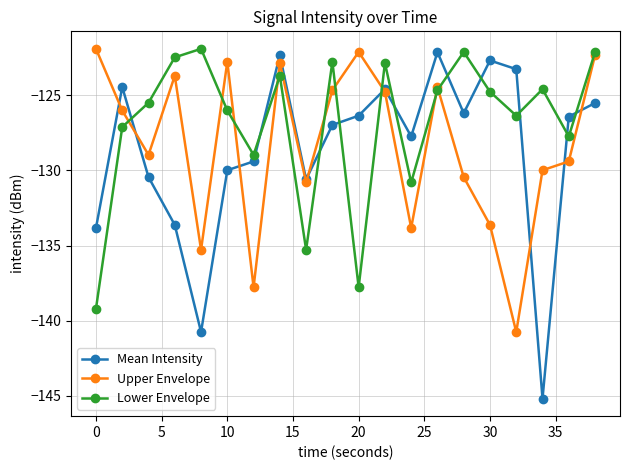

True or false: Lower Envelope has more than 0 points higher than both neighbors.

True